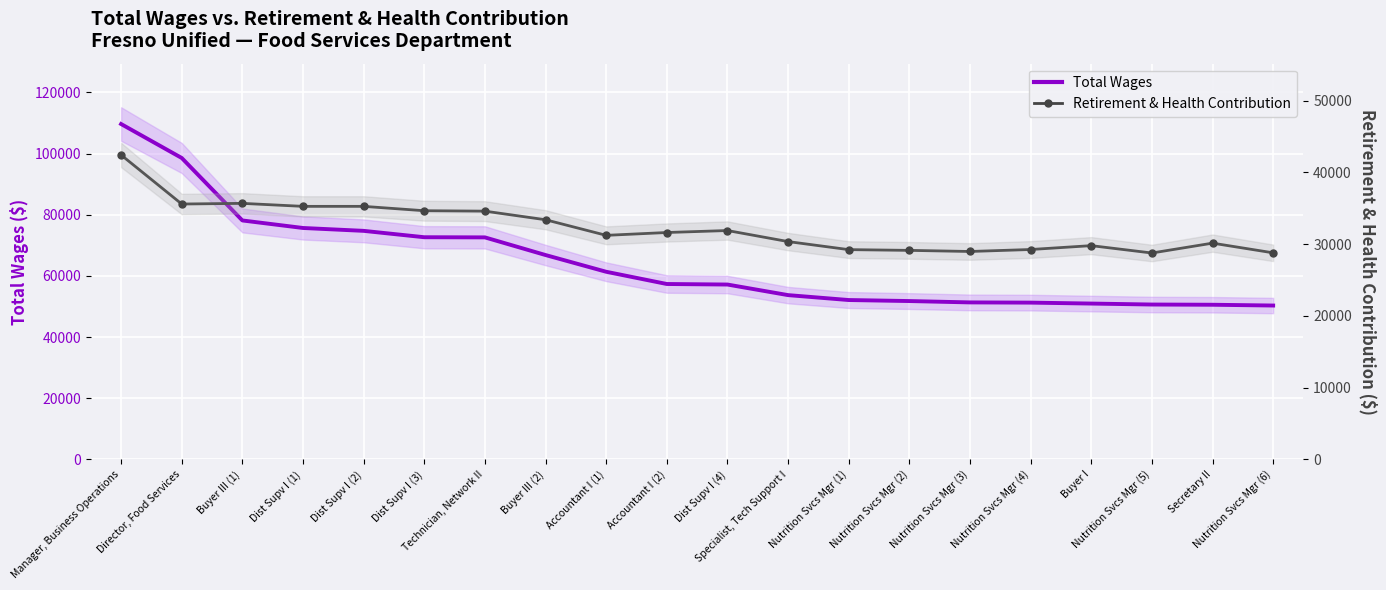

Which series changed the most between Technician, Network II and Accountant I (2)?

Total Wages